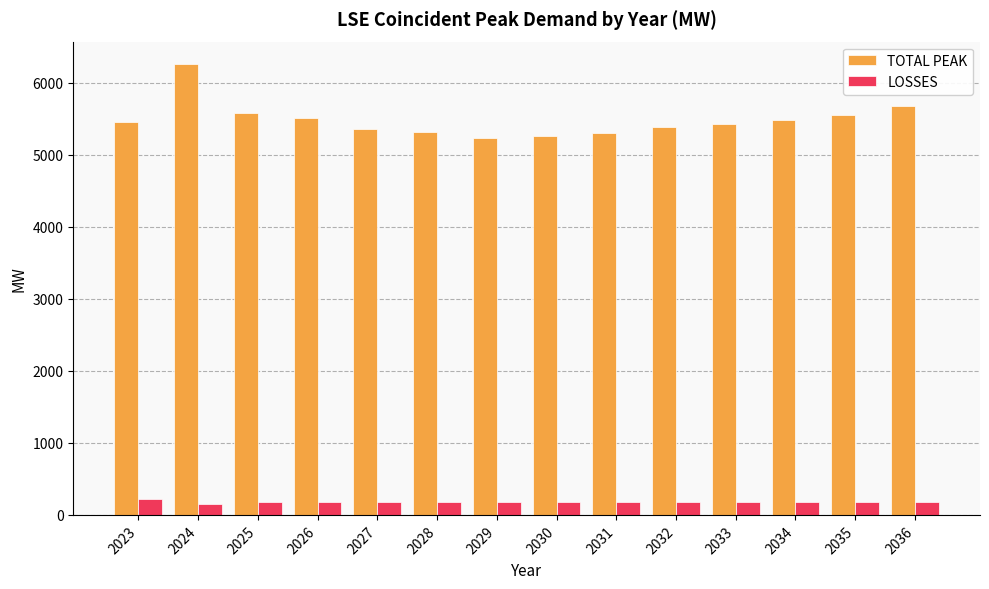

List the series in order of their peak value, highest first.

TOTAL PEAK, LOSSES